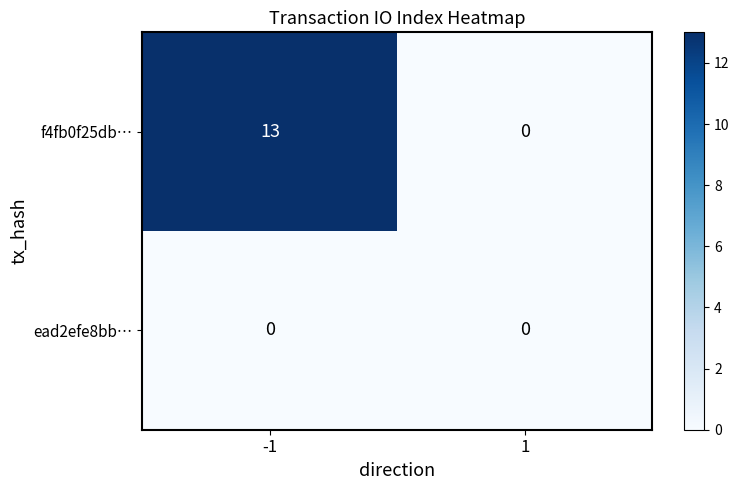

What is the difference between the maximum and minimum values in the f4fb0f25db… series?

13